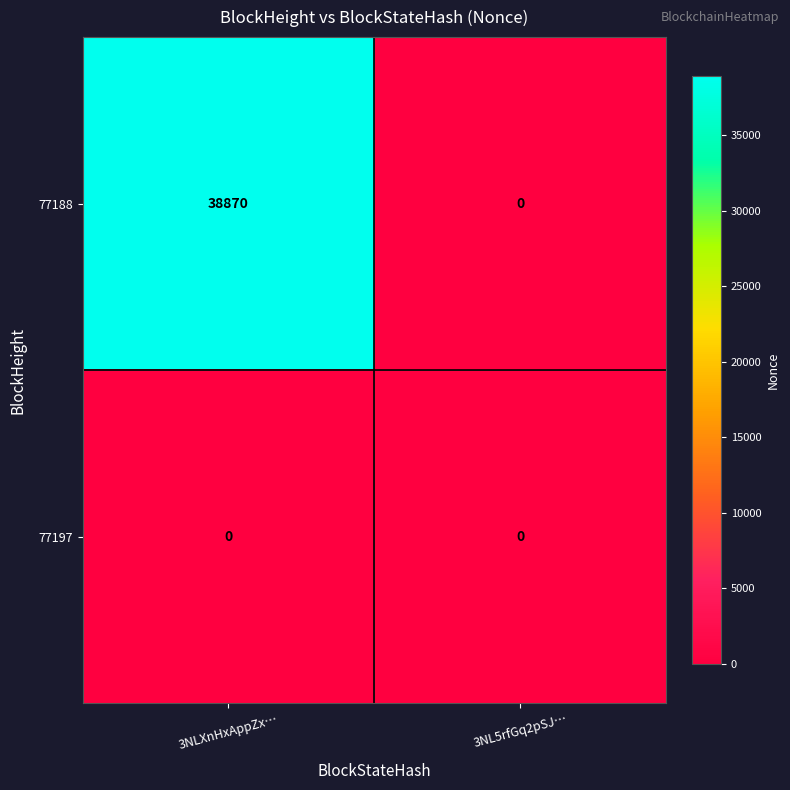

Which series has the largest total across all categories?

77188